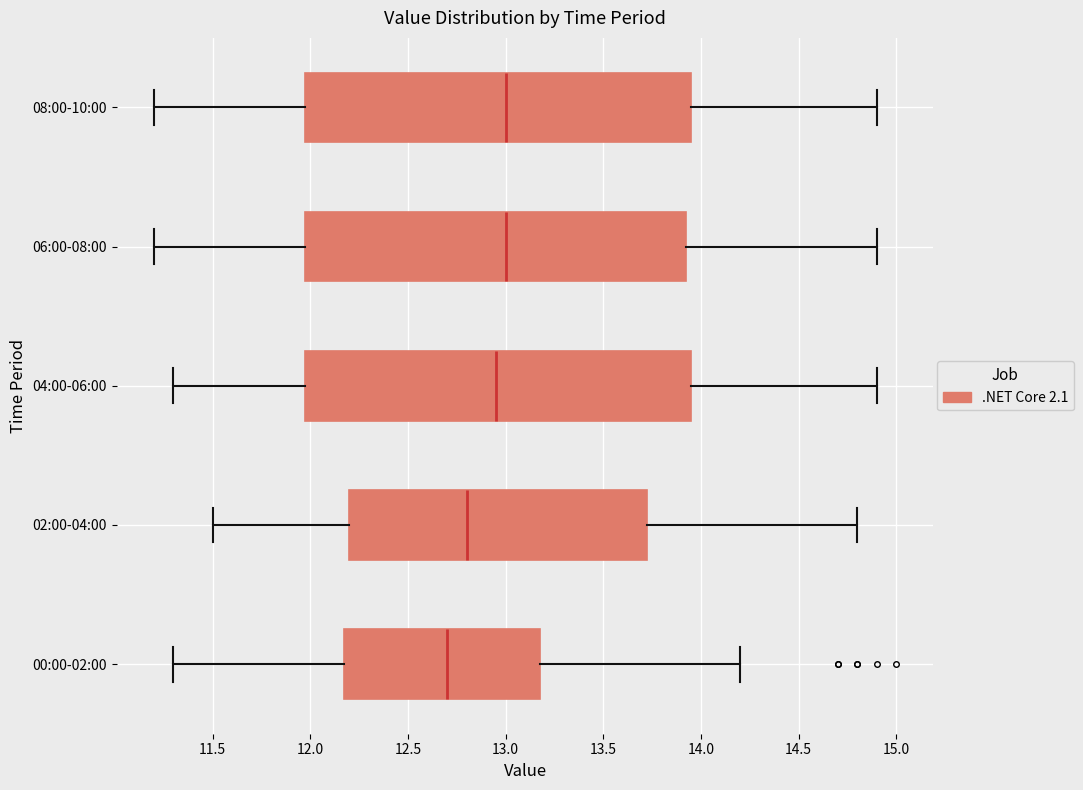

Where does the right whisker of the box for 00:00-02:00 end on the x-axis? The values are not printed on the chart, so give them approximately, as read against the axis.

14.20